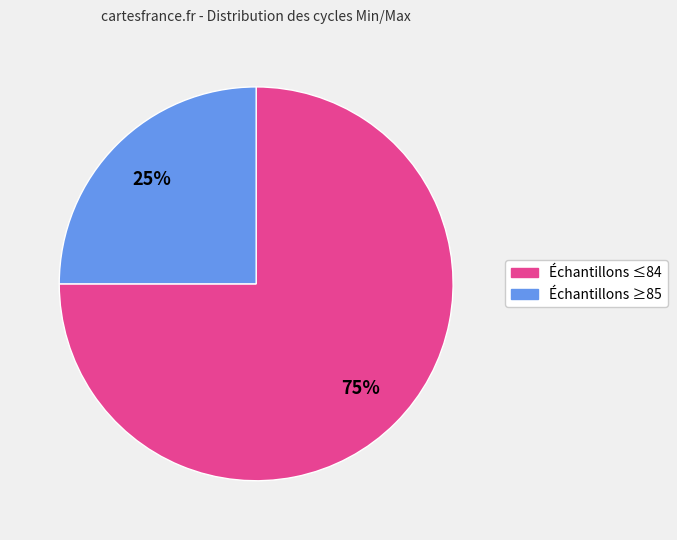

Does any single category account for the majority?

Yes